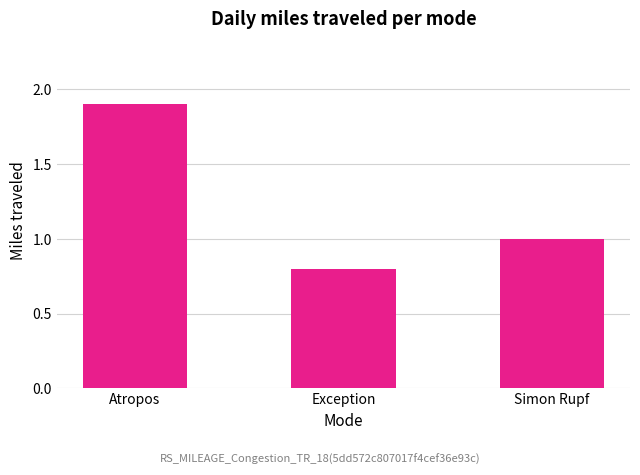

What is the label of the 1st bar from the right?

Simon Rupf